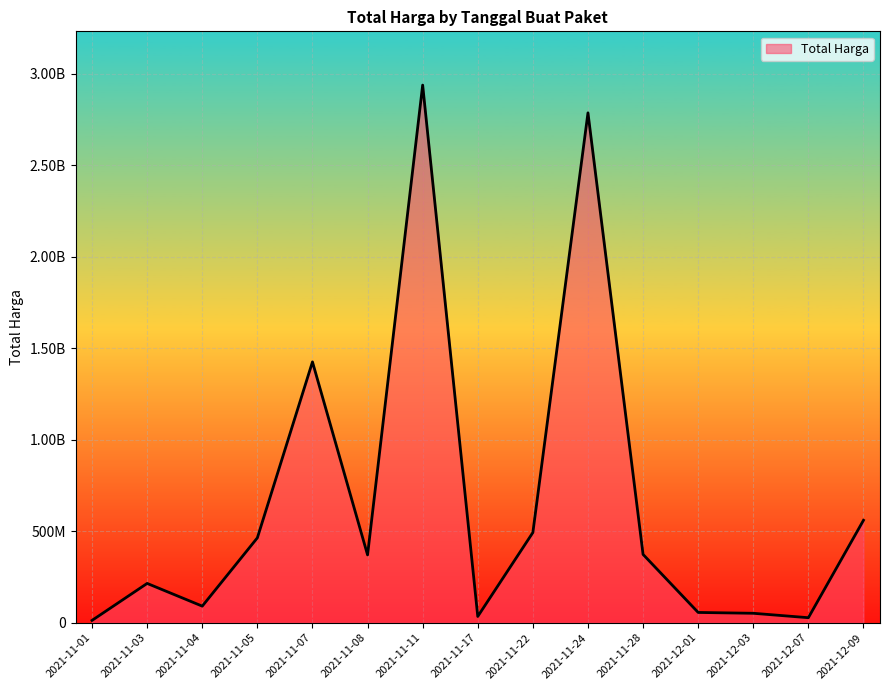

The value at 2021-12-09 is 937257509. True or false?

False